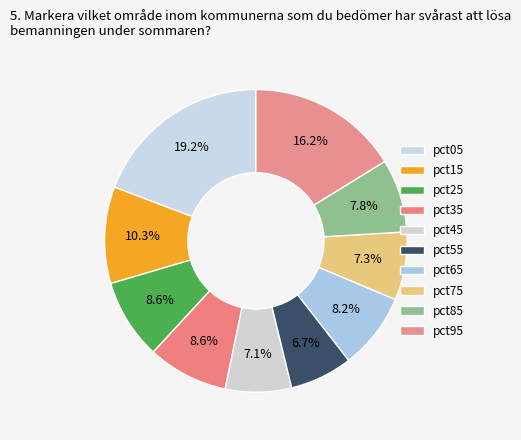

To the nearest percent, what portion does pct15 represent?

10%